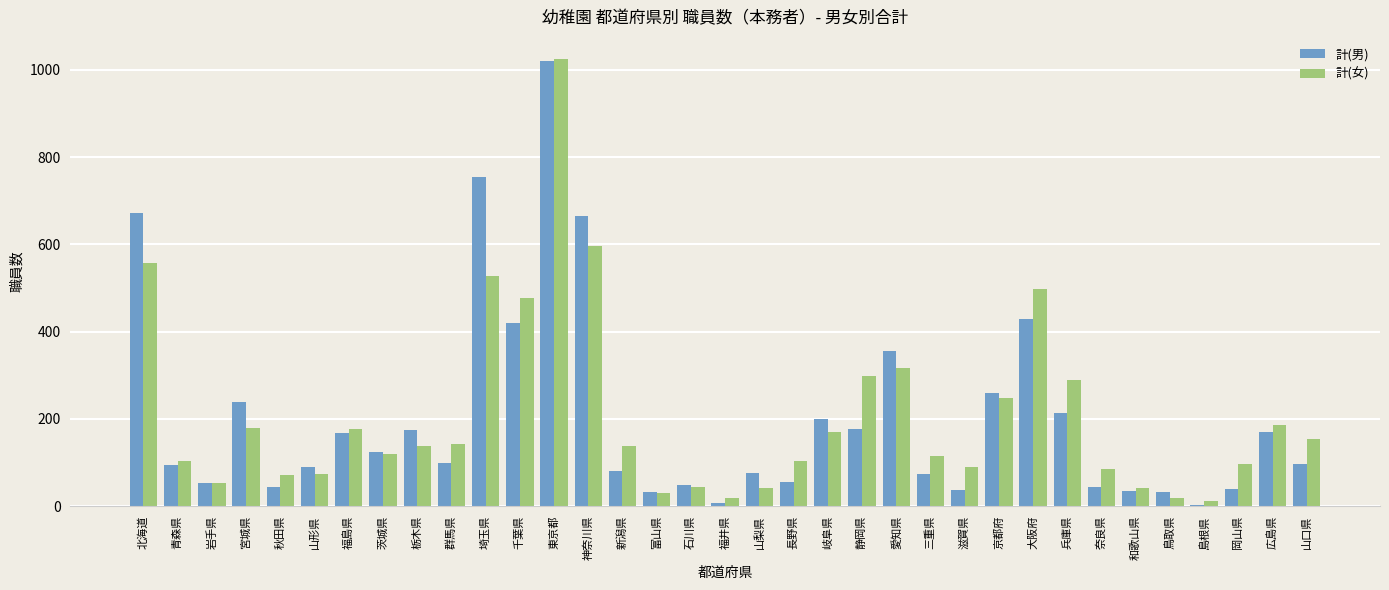

The value of 計(男) at 山形県 is 58. True or false?

False